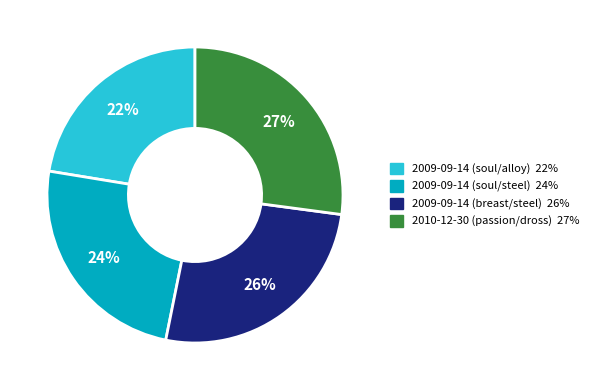

Which slice is the smallest?

2009-09-14 (soul/alloy)